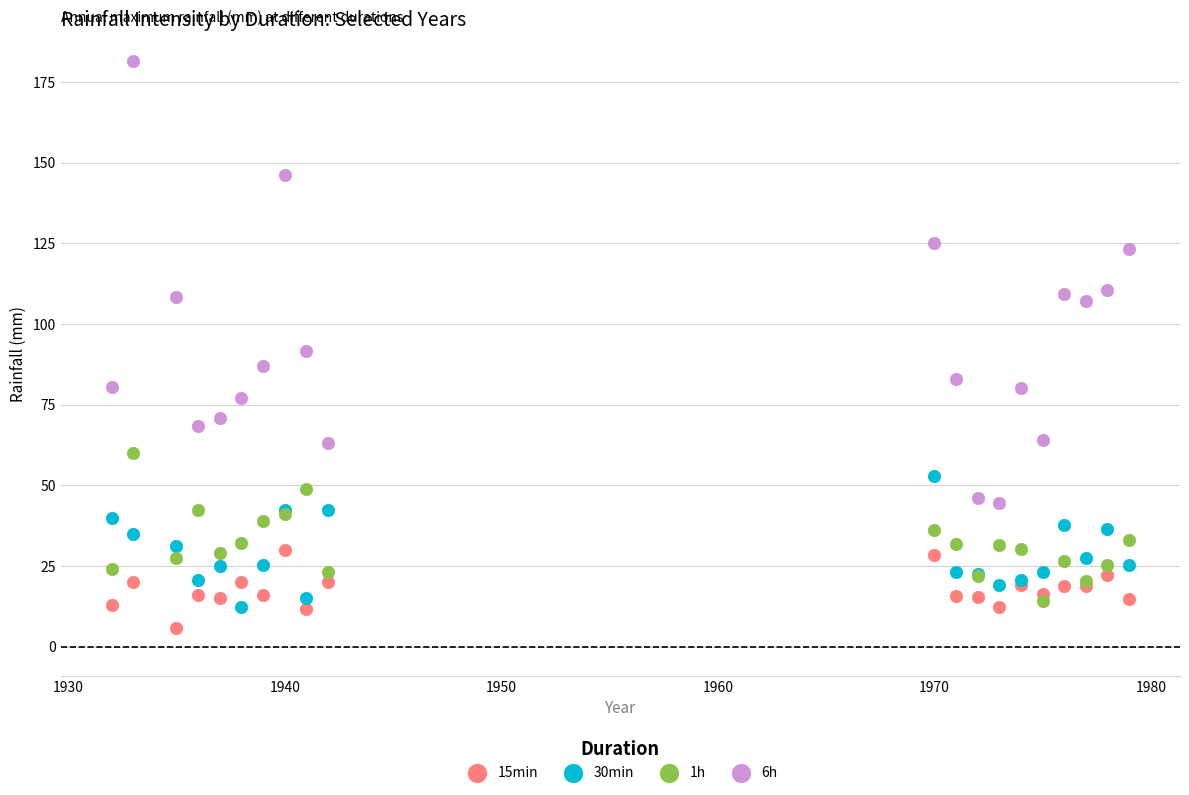

What is the X range (max minus min) for the scatter plot?

47.0